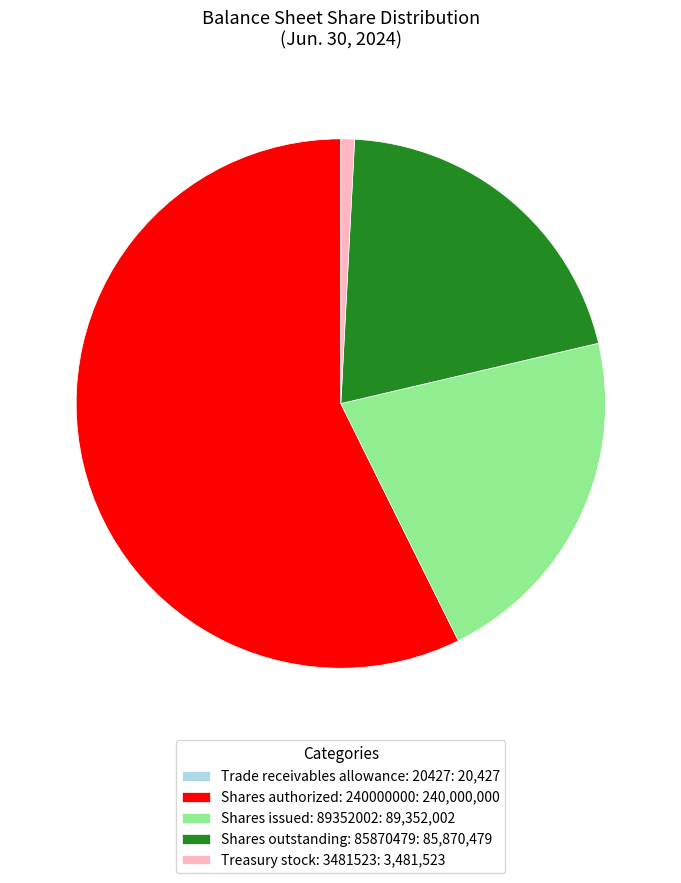

Between Treasury stock: 3481523: 3,481,523 and Shares issued: 89352002: 89,352,002, which is larger?

Shares issued: 89352002: 89,352,002